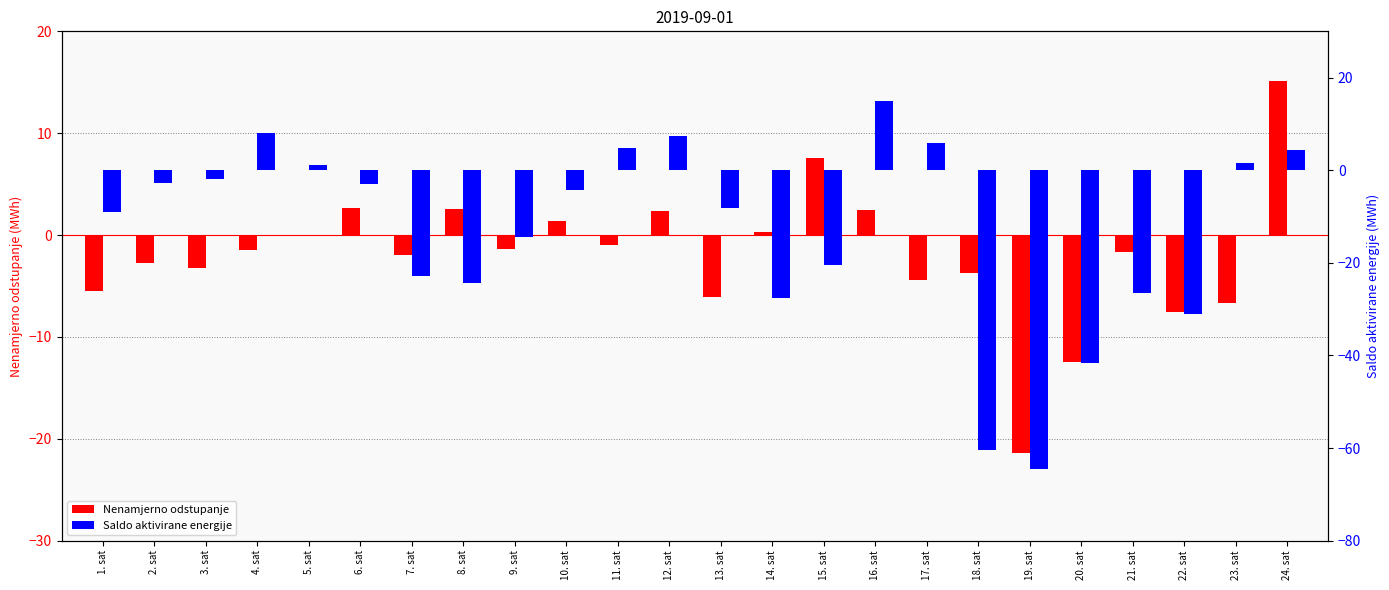

Reading right to left, what are all the values shown in this chart?

Nenamjerno odstupanje: 24. sat=15.1	23. sat=-6.7	22. sat=-7.5	21. sat=-1.6	20. sat=-12.5	19. sat=-21.4	18. sat=-3.7	17. sat=-4.4	16. sat=2.5	15. sat=7.6	14. sat=0.3	13. sat=-6.1	12. sat=2.3	11. sat=-0.9	10. sat=1.4	9. sat=-1.3	8. sat=2.5	7. sat=-2.0	6. sat=2.7	5. sat=-0.1	4. sat=-1.5	3. sat=-3.2	2. sat=-2.7	1. sat=-5.5
Saldo aktivirane energije: 24. sat=4.4	23. sat=1.6	22. sat=-31.0	21. sat=-26.6	20. sat=-41.6	19. sat=-64.6	18. sat=-60.4	17. sat=5.8	16. sat=14.9	15. sat=-20.5	14. sat=-27.6	13. sat=-8.2	12. sat=7.3	11. sat=4.8	10. sat=-4.3	9. sat=-14.3	8. sat=-24.4	7. sat=-22.8	6. sat=-3.0	5. sat=1.1	4. sat=8.1	3. sat=-2.0	2. sat=-2.8	1. sat=-9.0